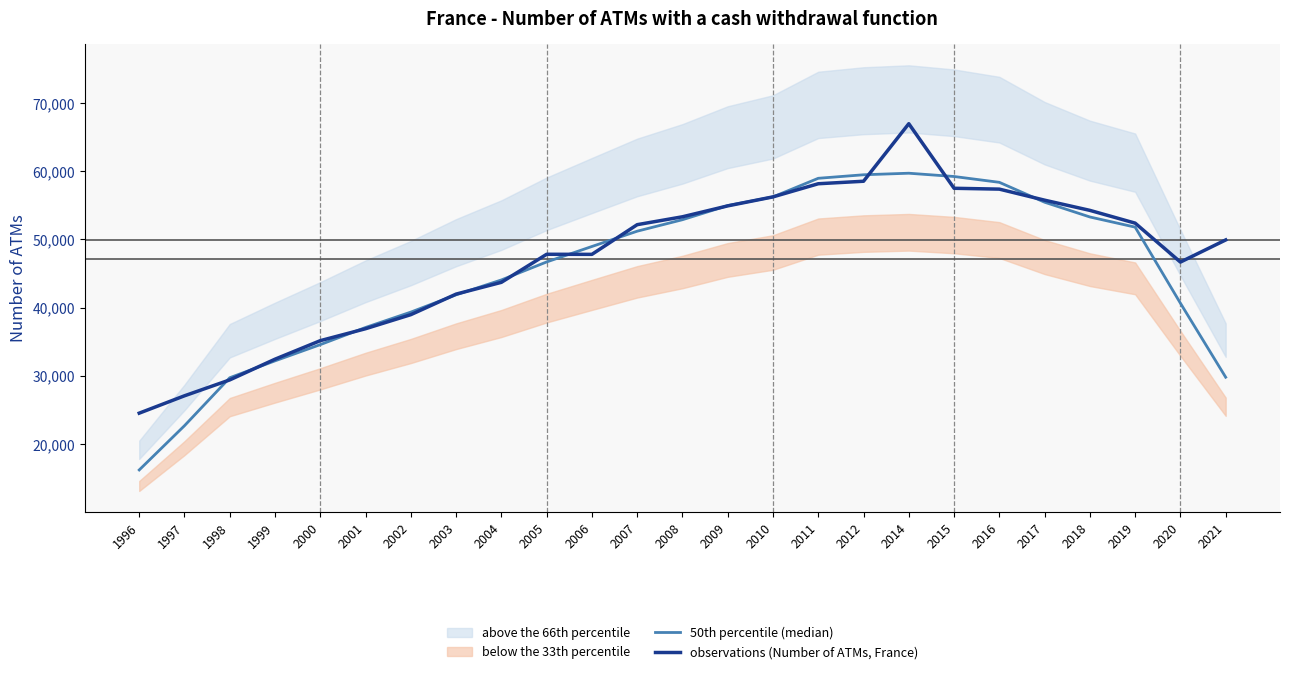

What is the sum of the observations (Number of ATMs, France) values at 2018 and 1999?

86711.0